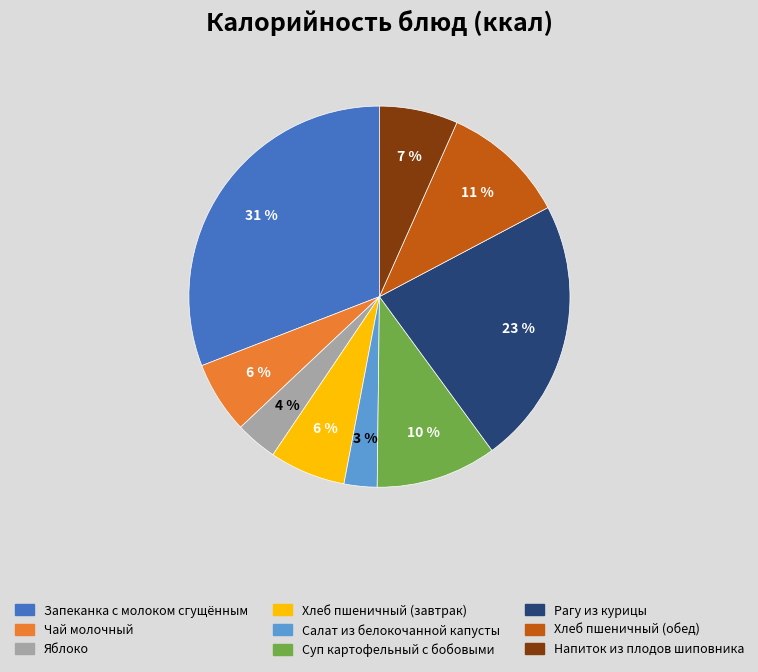

Is there any slice that represents more than half of the pie?

No